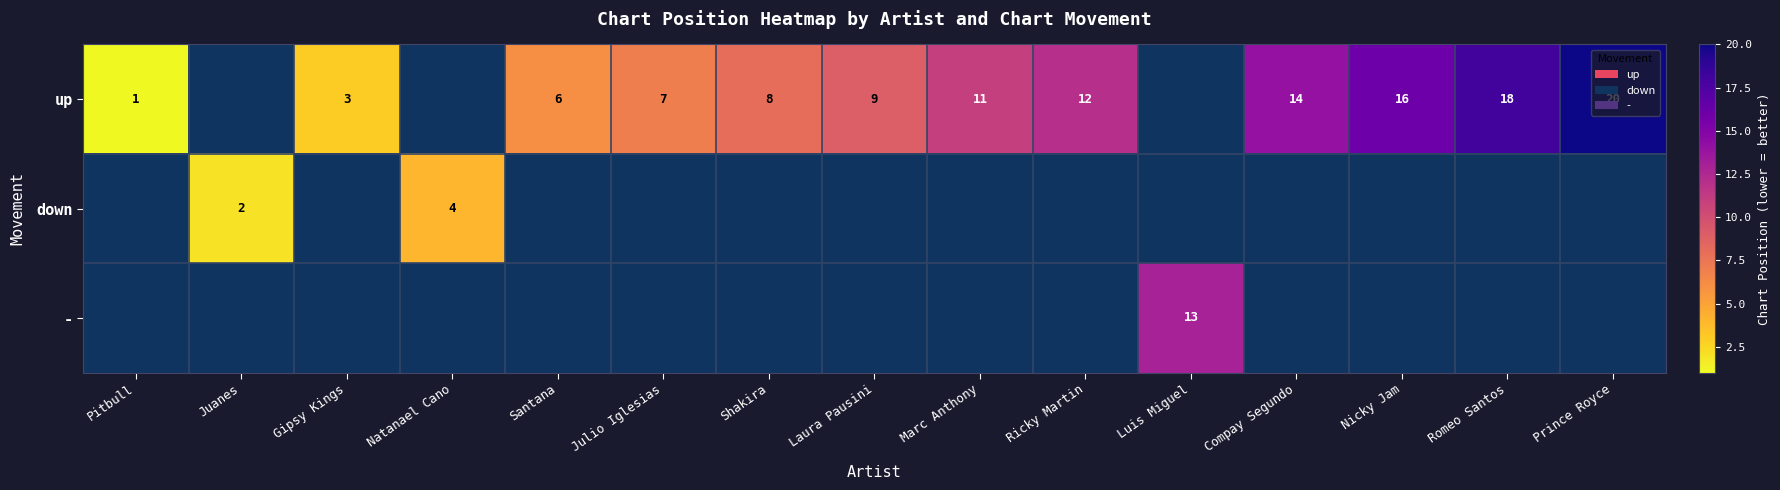

The value of down at Natanael Cano is 4. True or false?

True